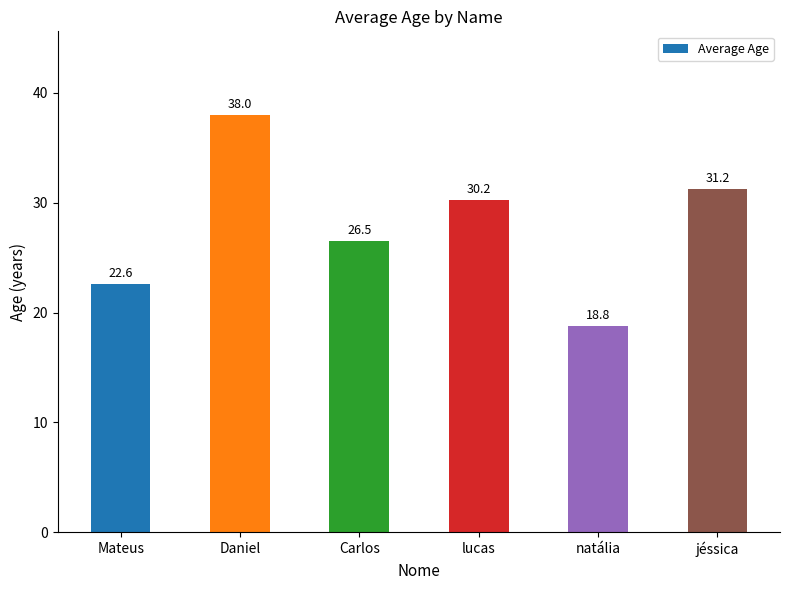

What is the sum of the values at jéssica and natália?

50.0